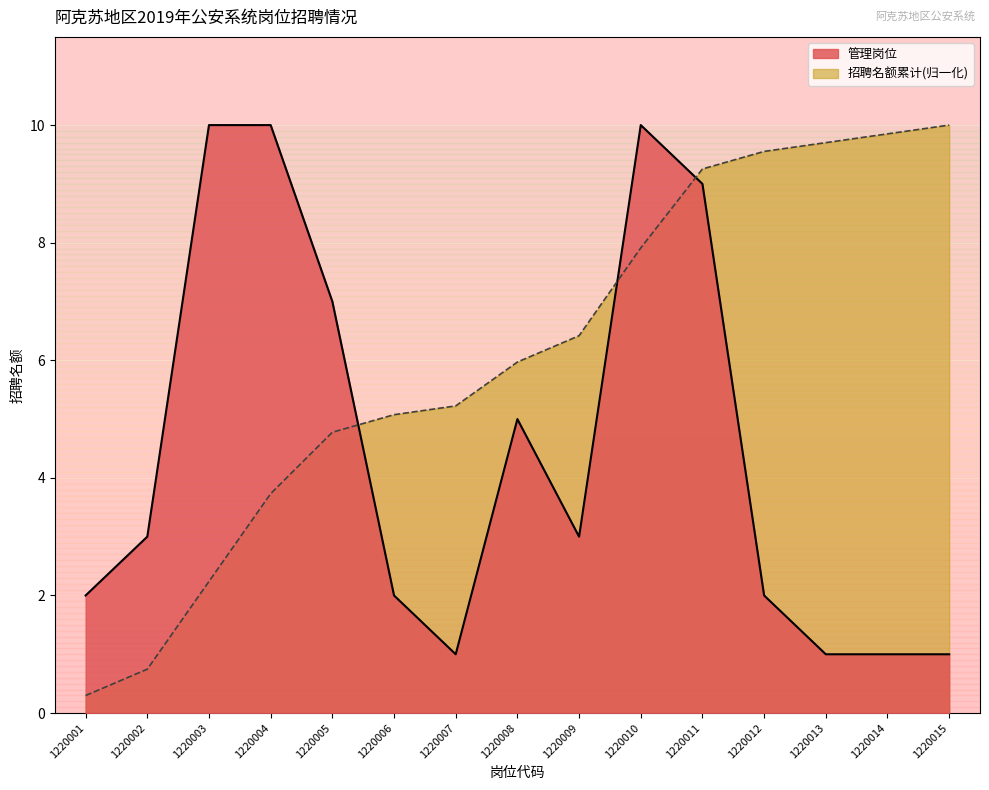

What is the minimum value for 管理岗位?

1.0